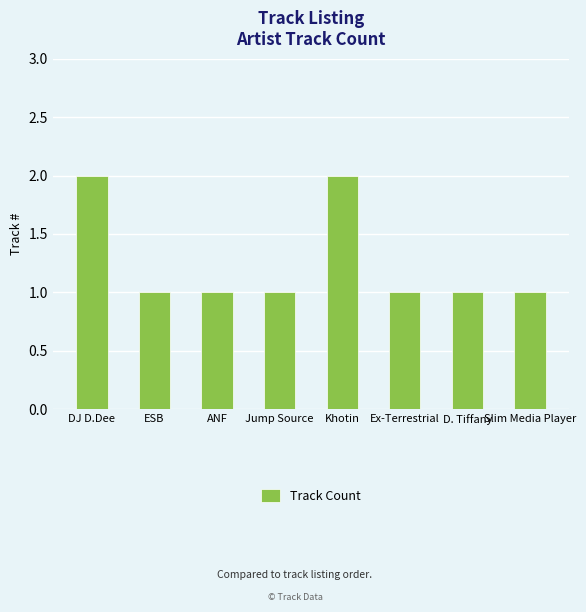

What is the difference between the second highest and second lowest values?

1